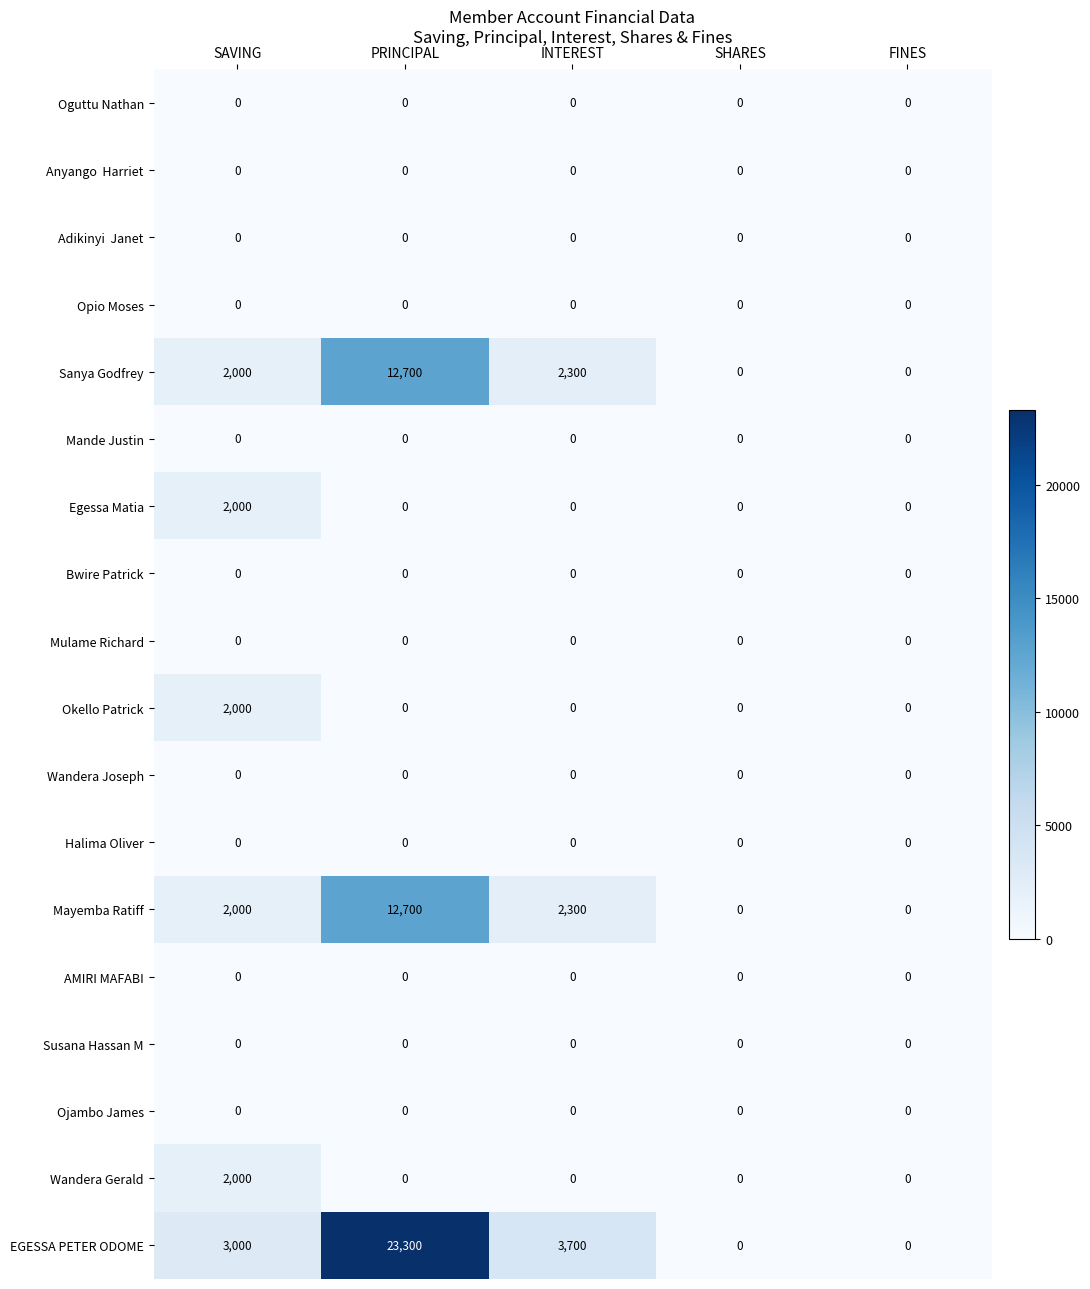

What is the approximate value of EGESSA PETER ODOME at INTEREST, to the nearest 10?

3700